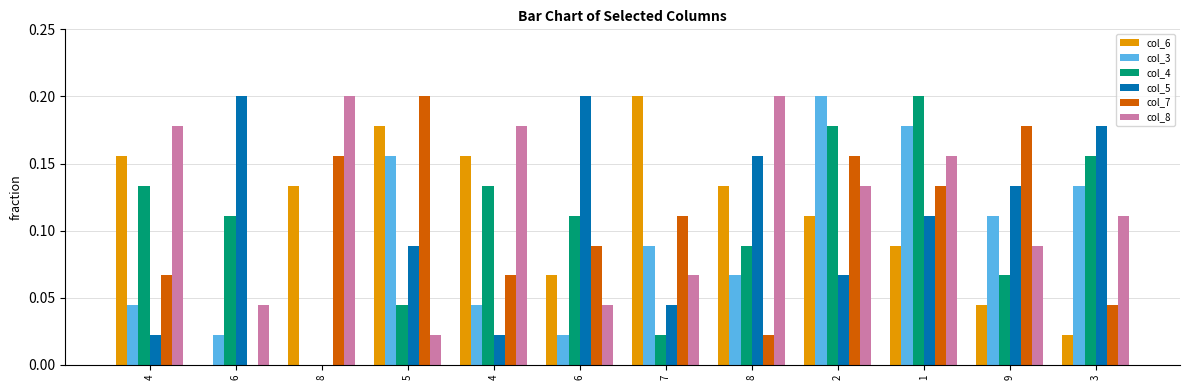

How many values in col_3 are above zero?

11